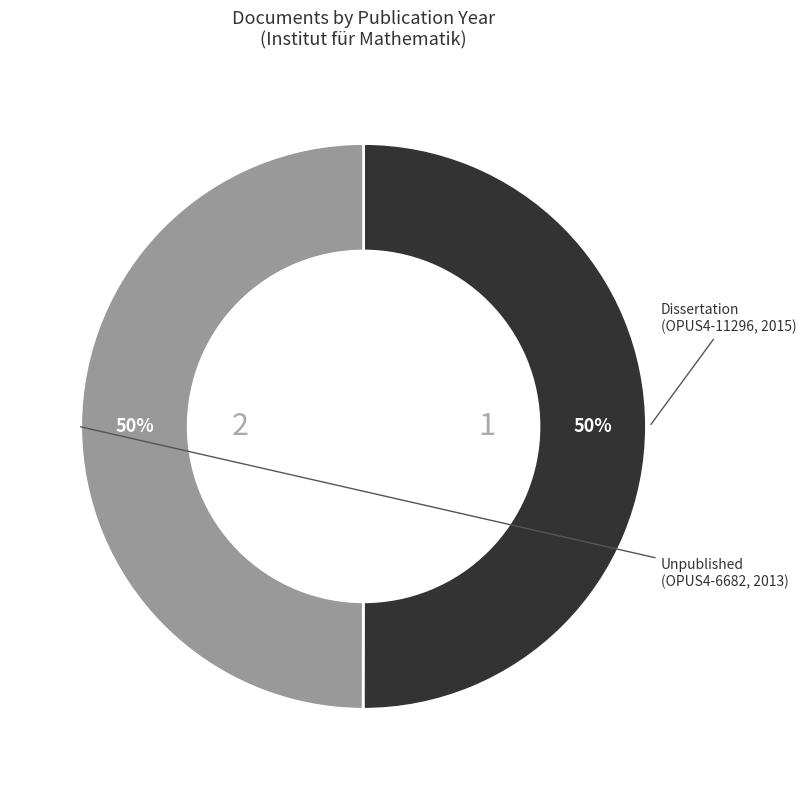

To the nearest percent, what is the average slice percentage?

50%